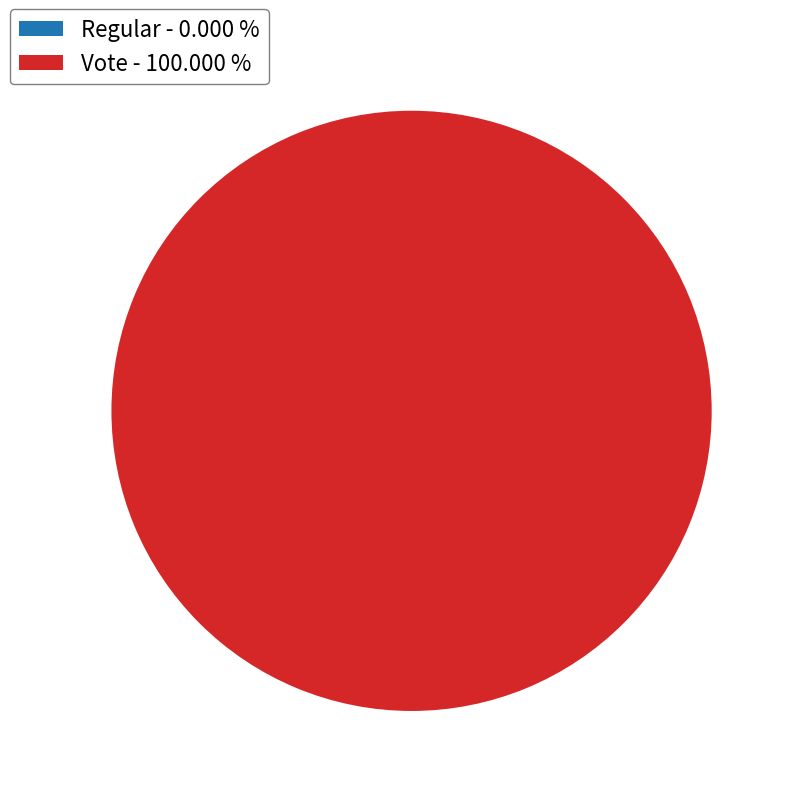

True or false: Regular accounts for 13% of the total.

False